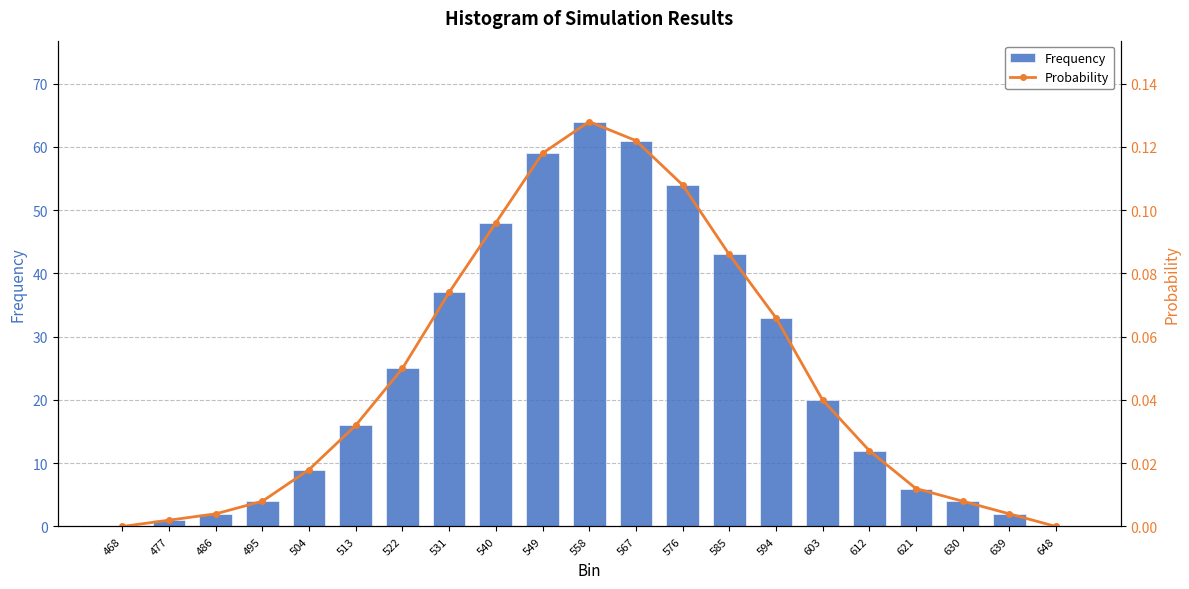

Count the number of data series in this chart.

2